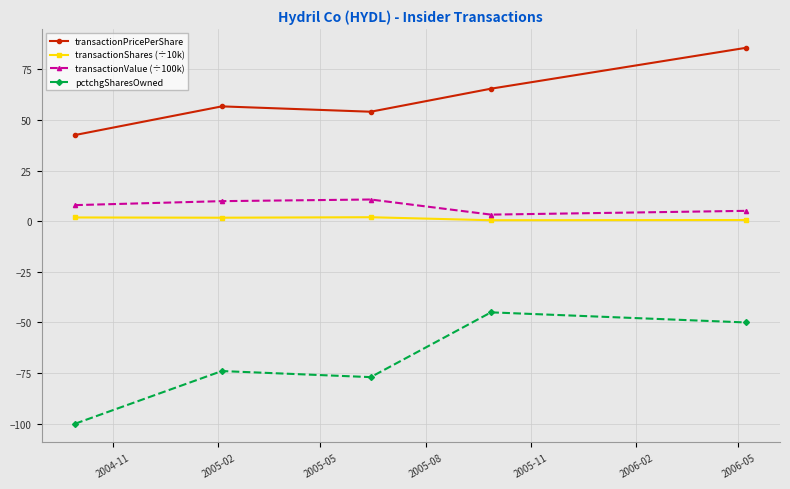

List the series in order of their peak value, highest first.

transactionPricePerShare, transactionValue (÷100k), transactionShares (÷10k), pctchgSharesOwned